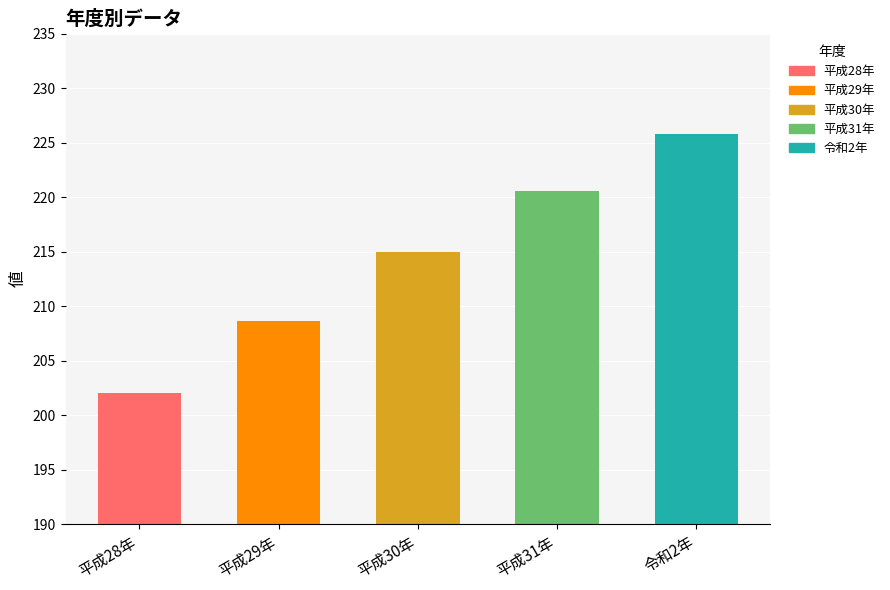

List the labels in order of value, largest first.

令和2年, 平成31年, 平成30年, 平成29年, 平成28年